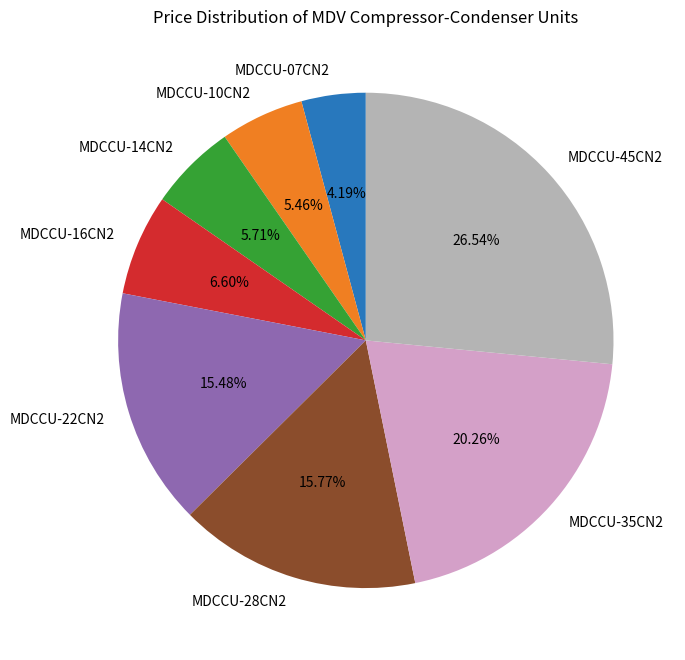

The MDCCU-35CN2 slice represents 20% of the pie. True or false?

True